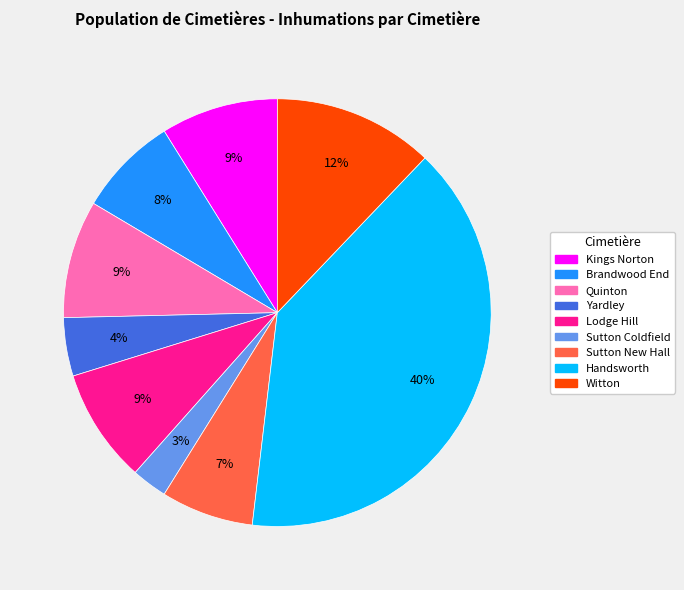

Do Sutton Coldfield and Brandwood End together represent more than half of the pie?

No